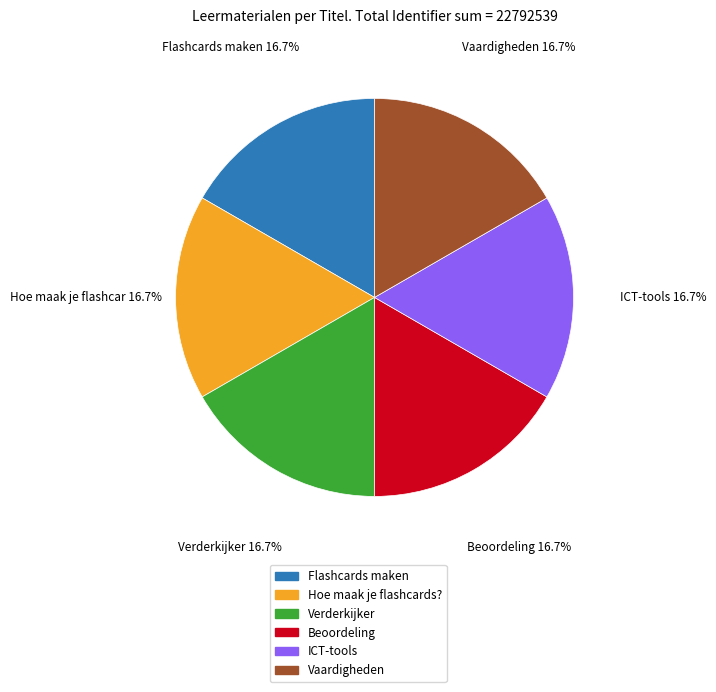

Does any single category account for the majority?

No